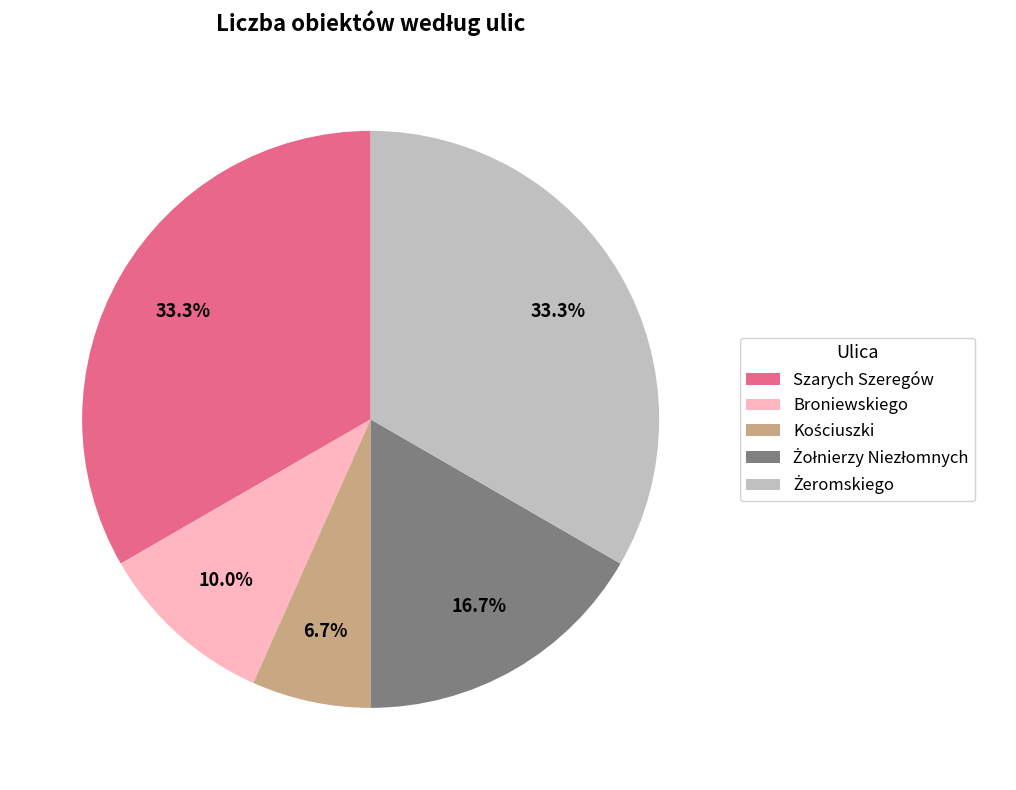

What is the ratio of the value at Broniewskiego to the value at Szarych Szeregów?

0.3